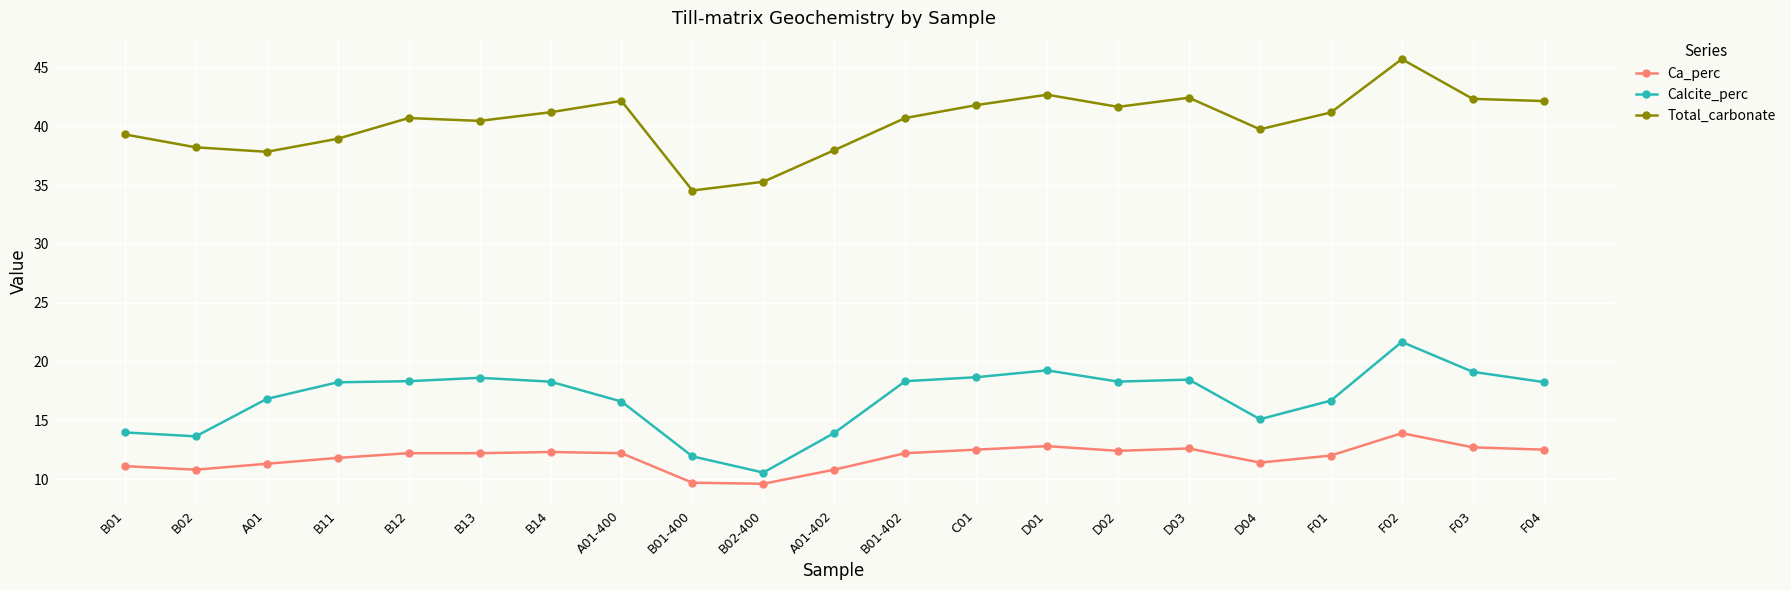

True or false: Ca_perc has more than 1 interior local peaks.

True